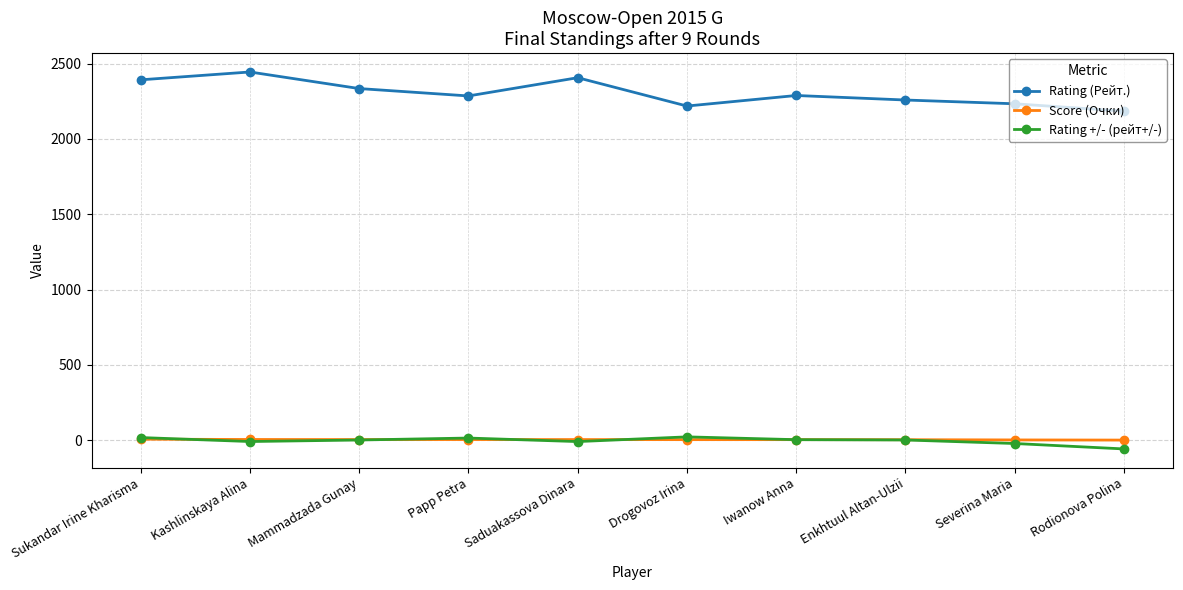

The Rating +/- (рейт+/-) series shows 2.0 at Mammadzada Gunay. True or false?

True